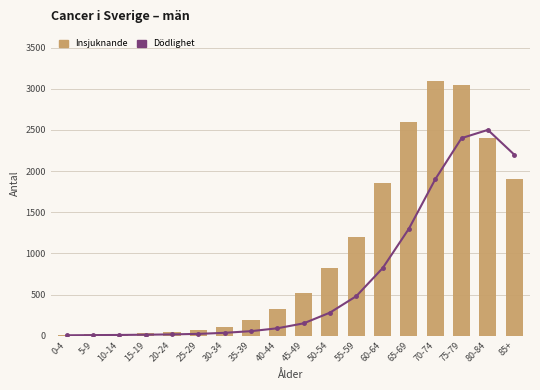

What is the difference between the highest and lowest values at 60-64?

1030